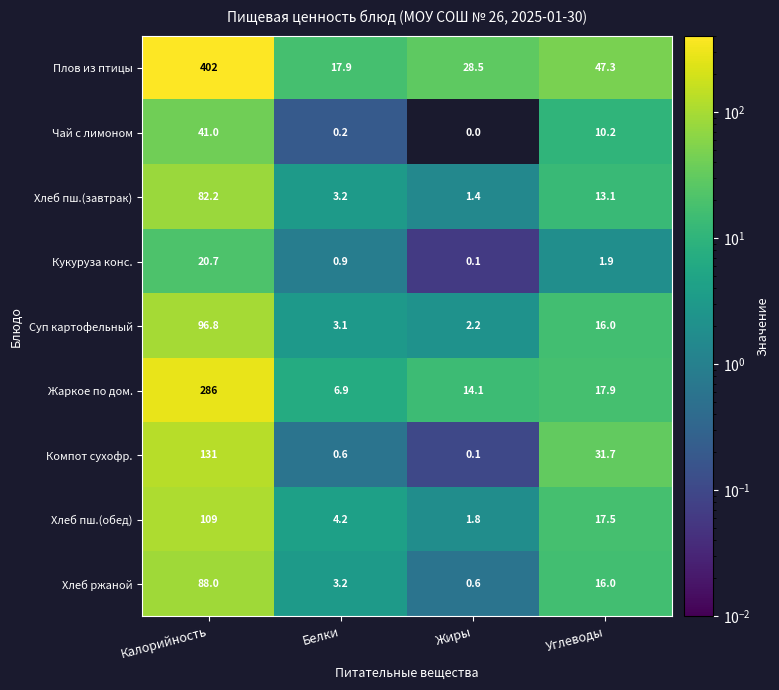

Which category has the lowest value across all series?

Жиры